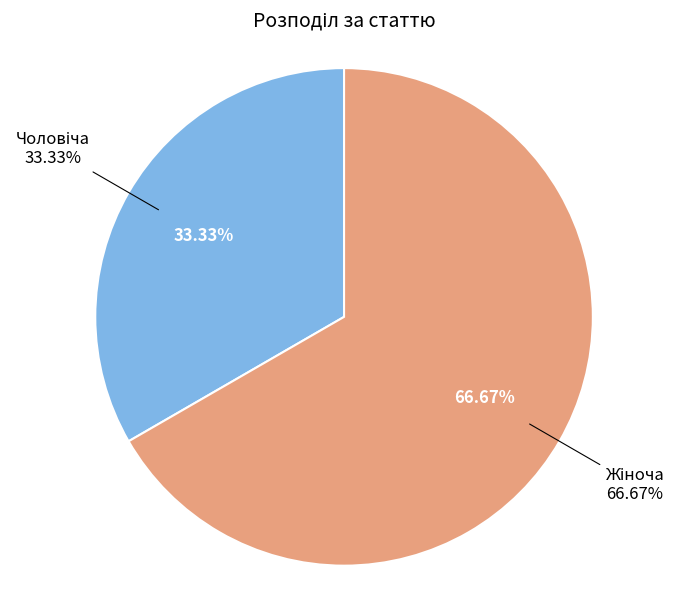

What is the total percentage of Чоловіча and Жіноча?

100.0%